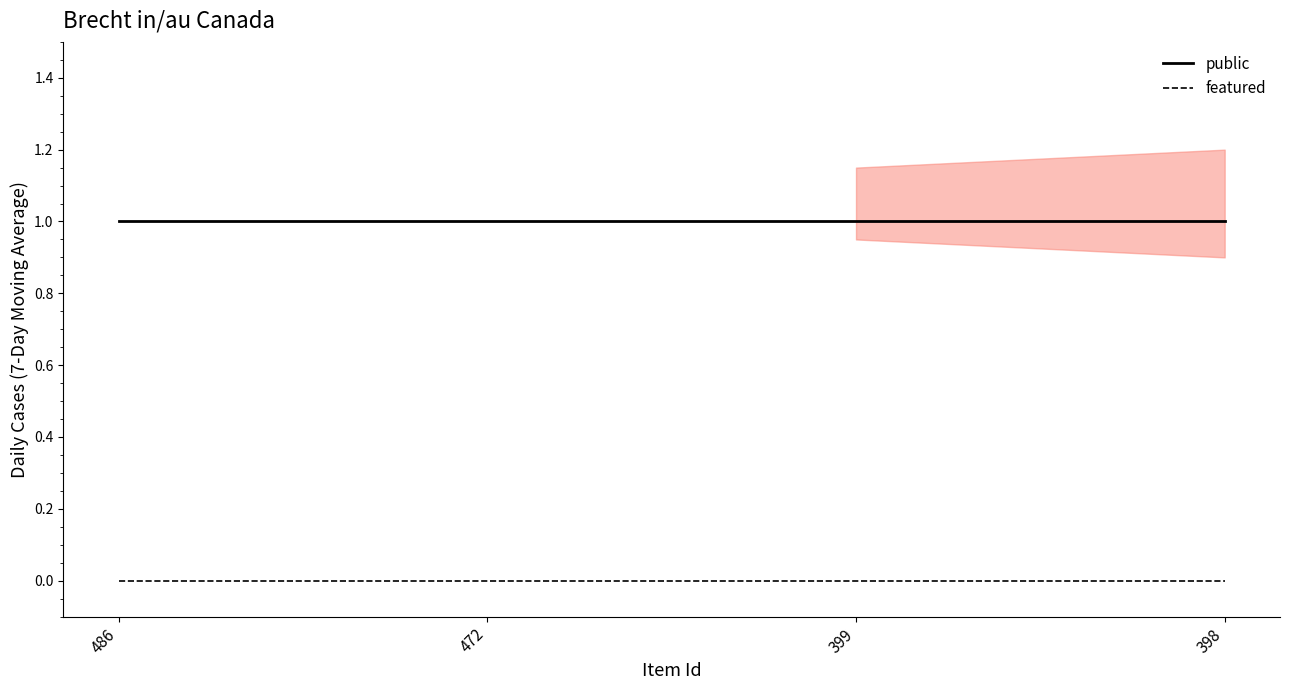

Where is public nearest to the value 1?

486